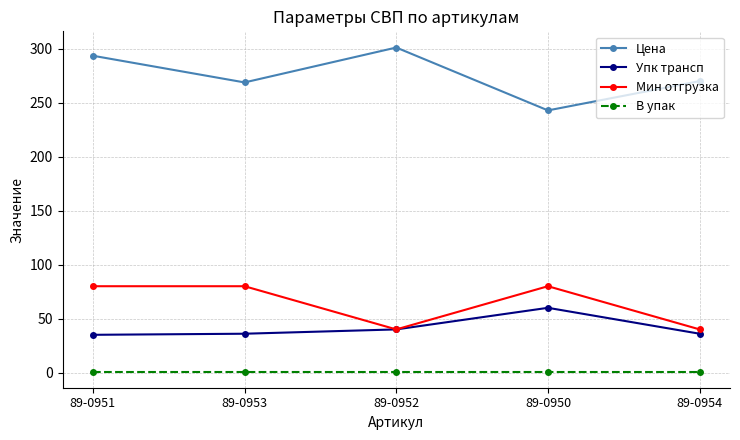

What is the total value across all series at 89-0951?

409.5